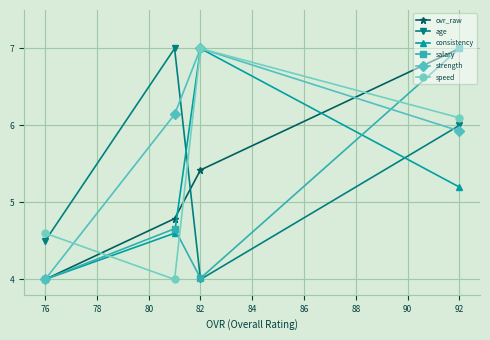

The value of speed at 92 is 2.7. True or false?

False